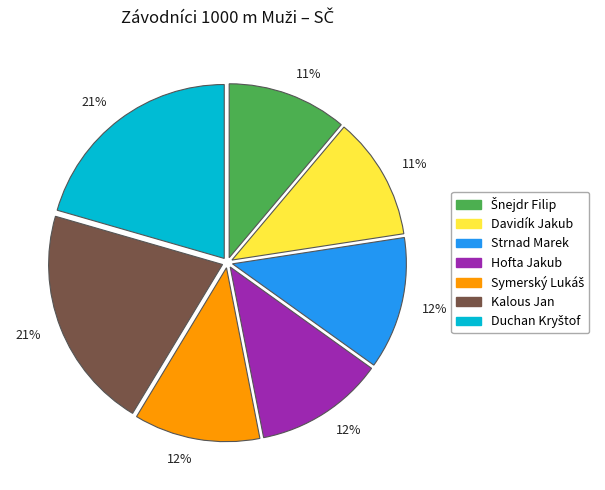

Is it true that Davidík Jakub is 11% of the pie?

True